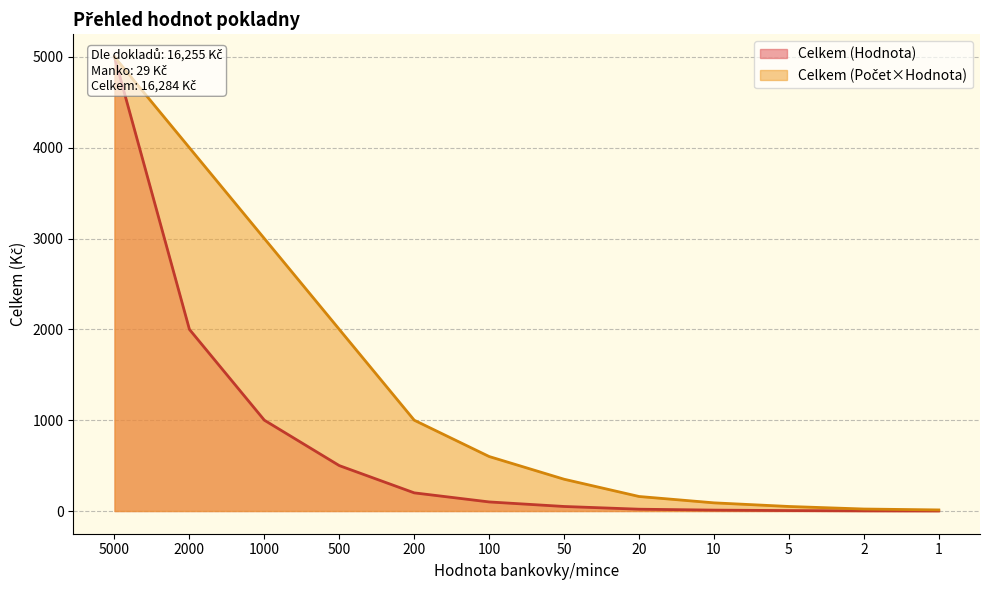

What is the average value of the Celkem (Hodnota) series?

741